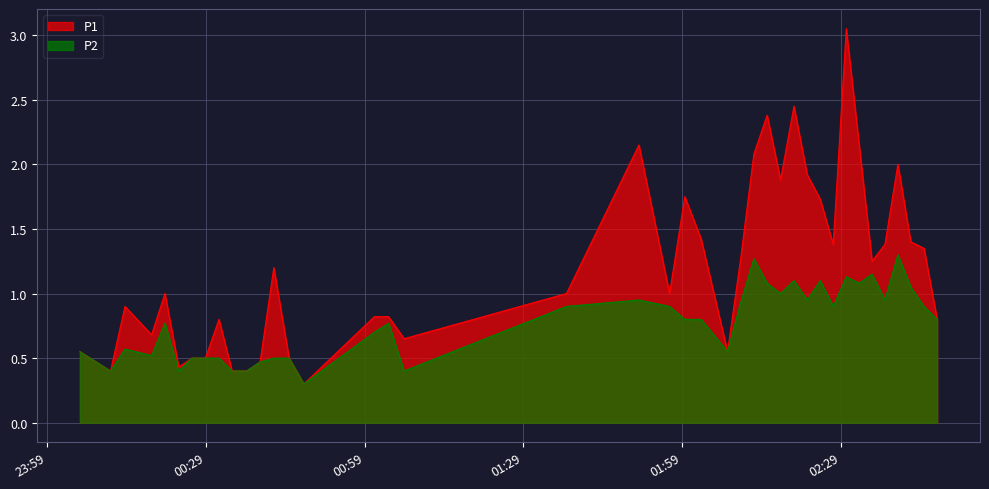

True or false: P1 and P2 cross at least once.

False